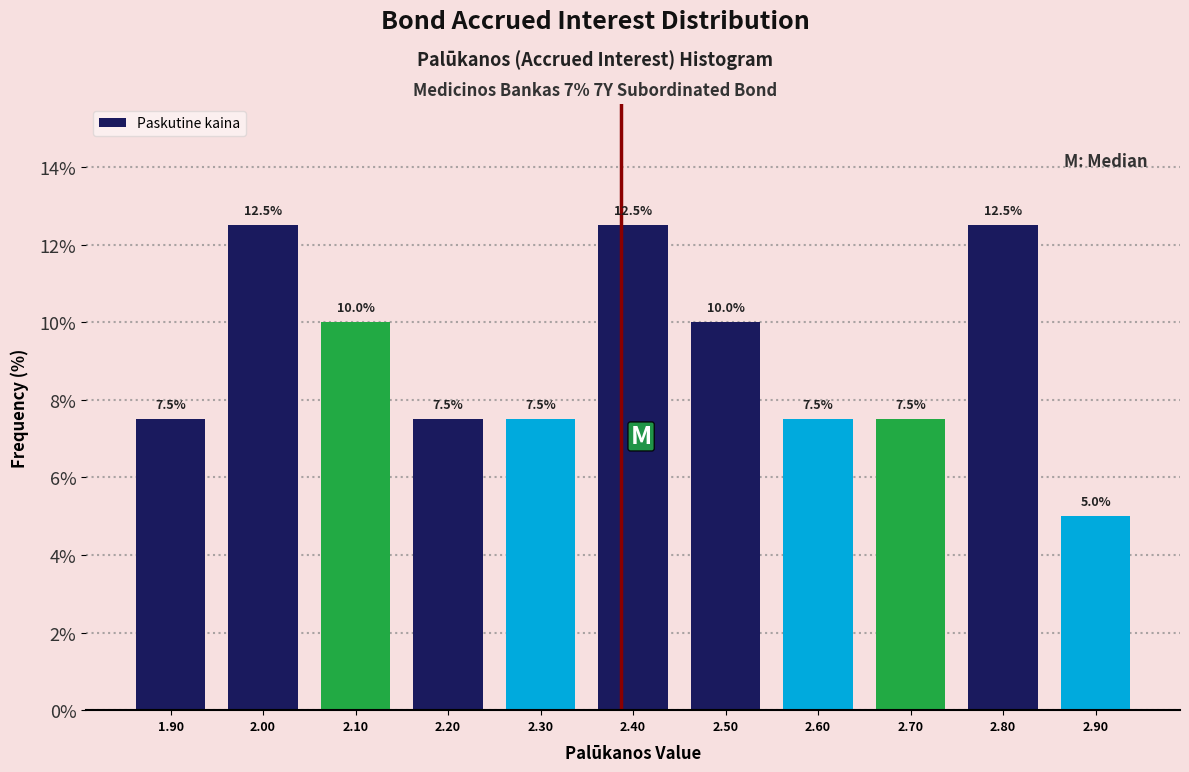

What is the height of the bar covering 2.35 to 2.45 on the x-axis?

12.5